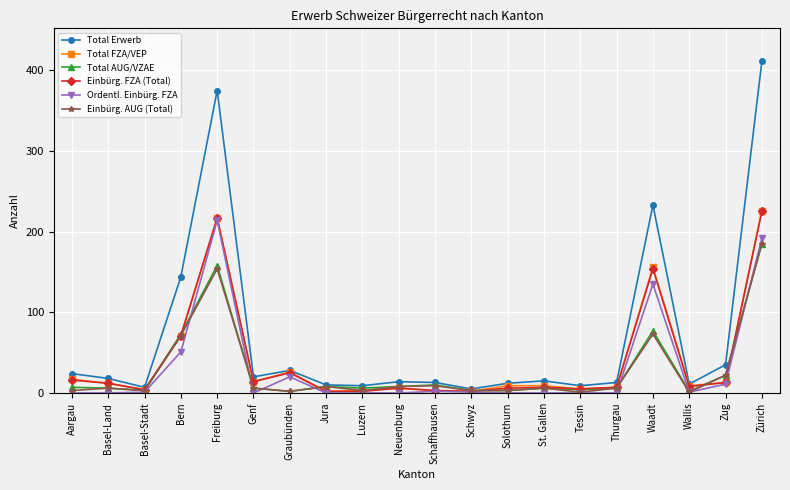

The value of Ordentl. Einbürg. FZA at Basel-Land is 0. True or false?

True